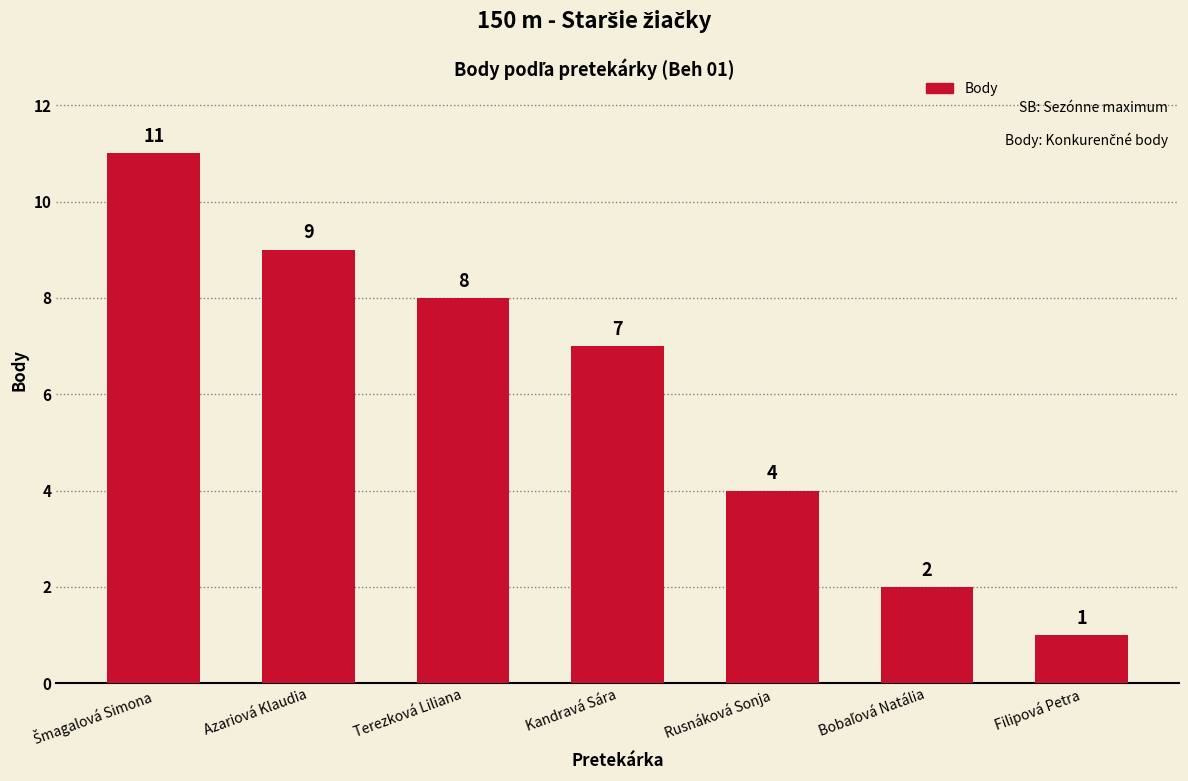

Reading right to left, what are all the values shown in this chart?

1	2	4	7	8	9	11